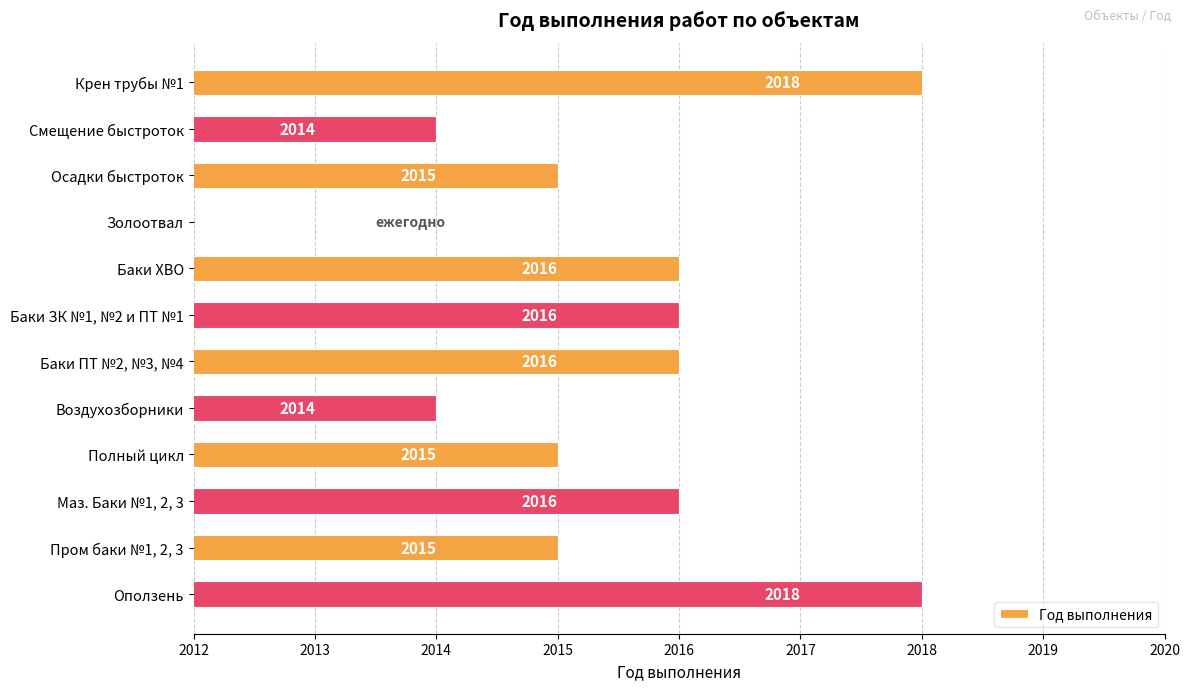

What is the value of the 12th bar from the left?

2018